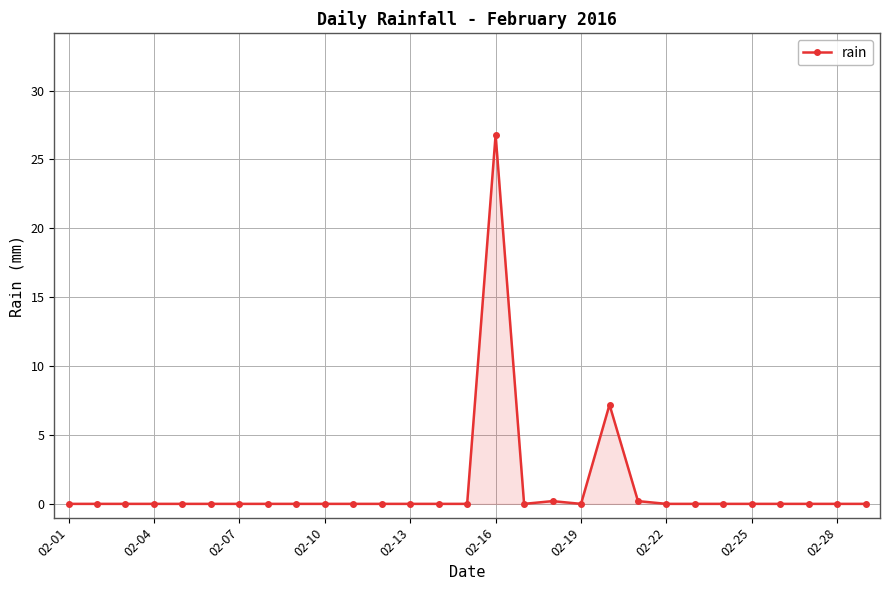

What is the greatest value displayed?

26.8